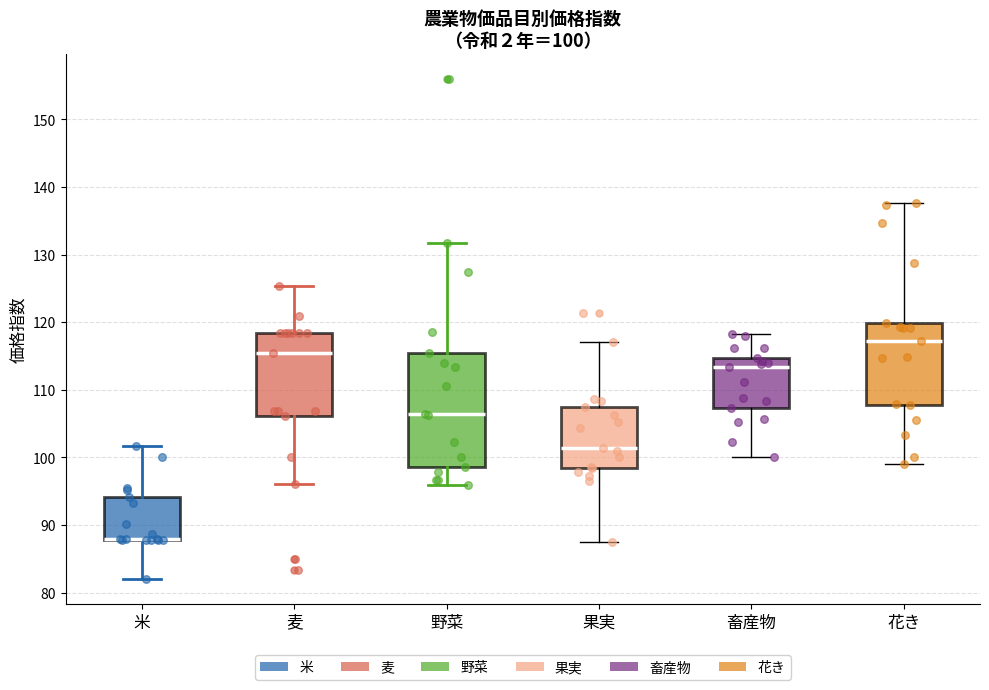

Which box is the tallest, from its lower edge to its upper edge?

野菜